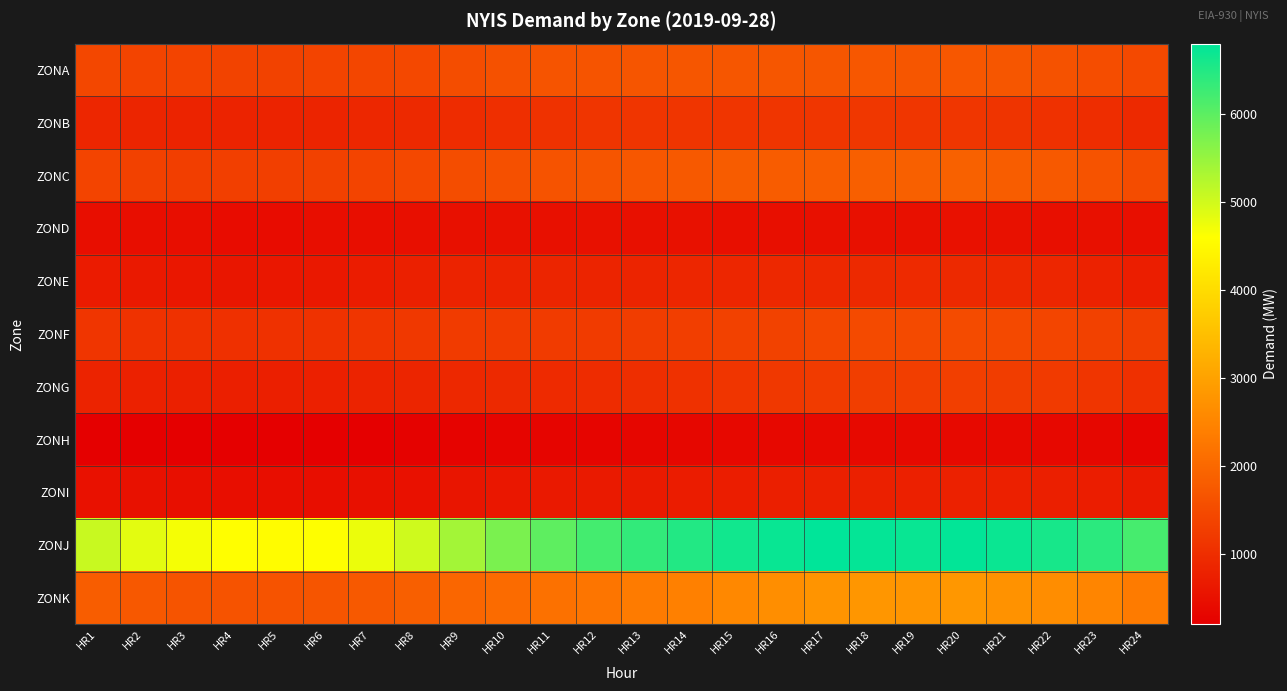

Between HR15 and HR23, which series saw the biggest shift?

ZONJ